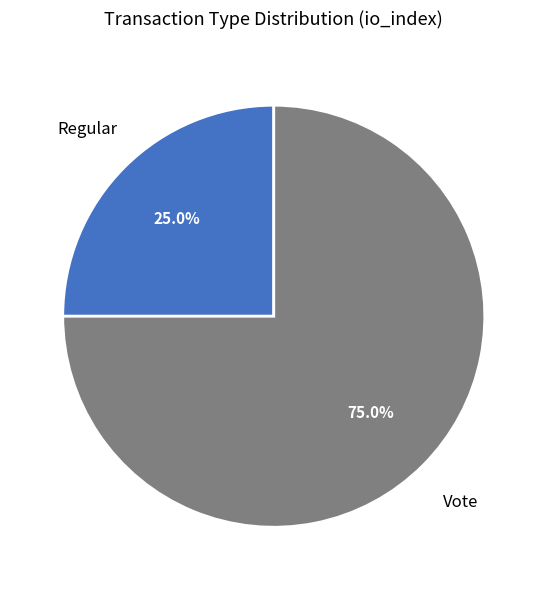

Is there a majority slice in this chart?

Yes